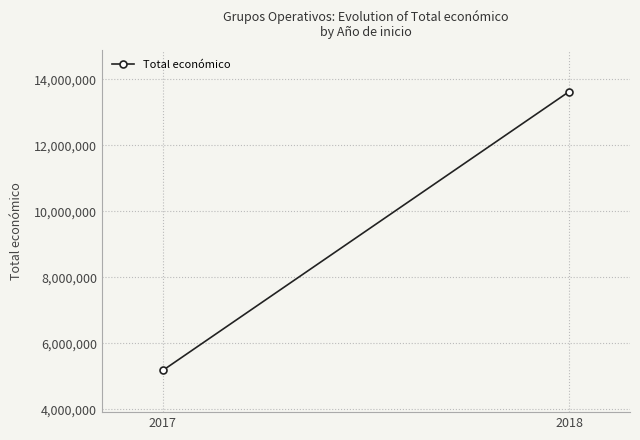

What is the average value?

9403040